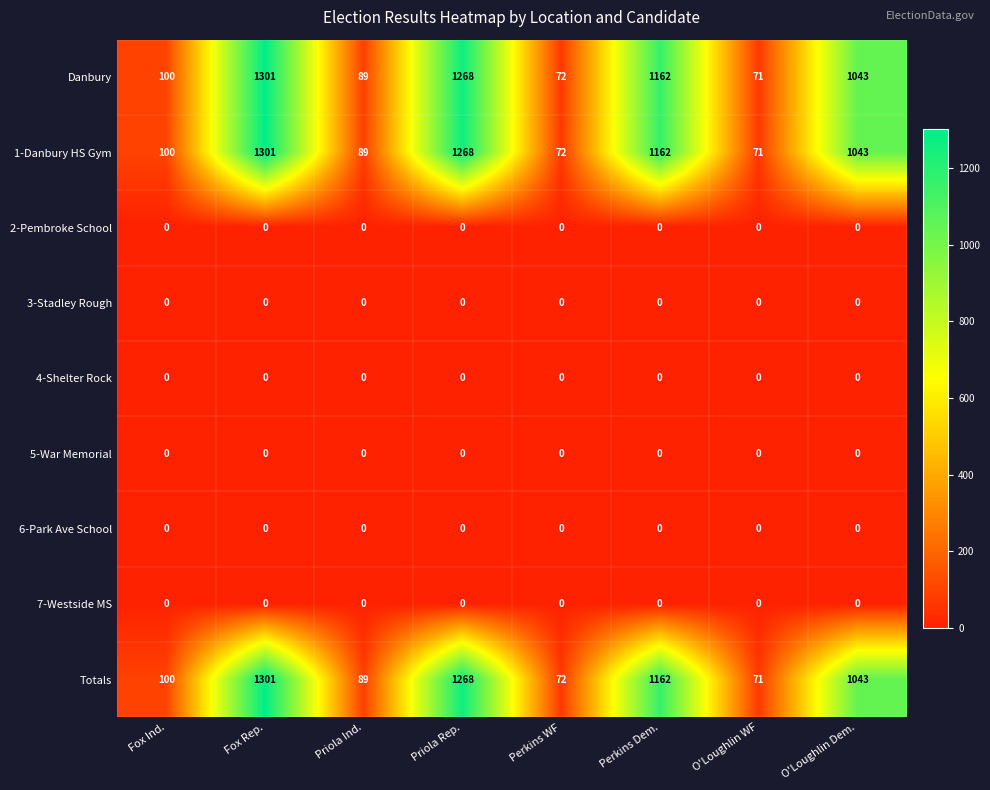

What is the highest value of the Totals series?

1301